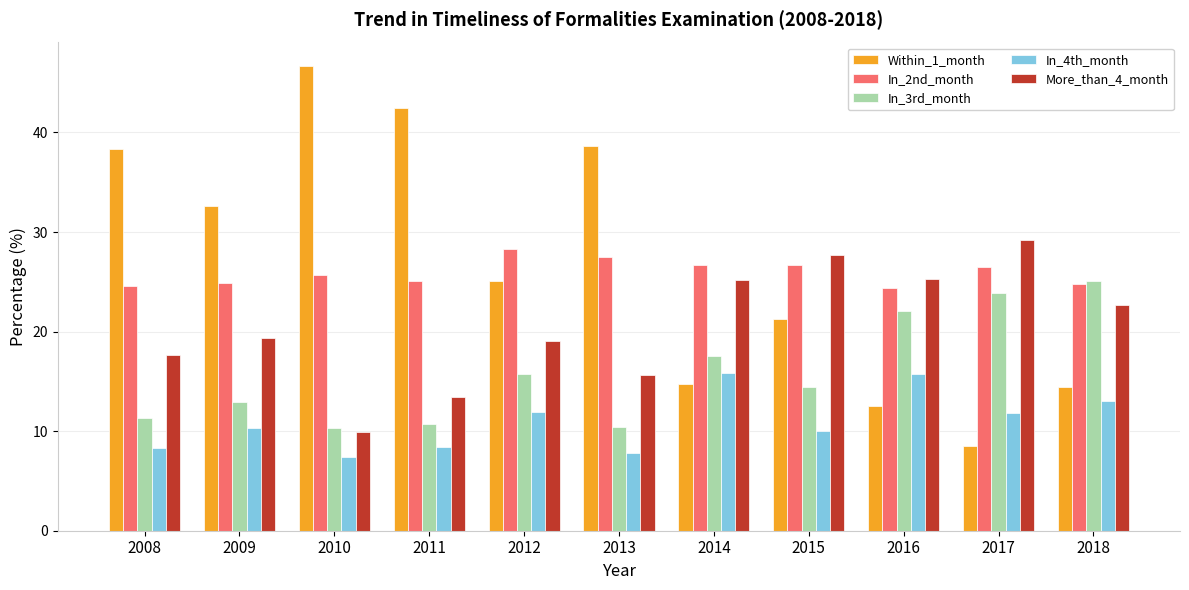

Is the value of More_than_4_month at 2015 greater than the value of In_3rd_month at 2014?

Yes